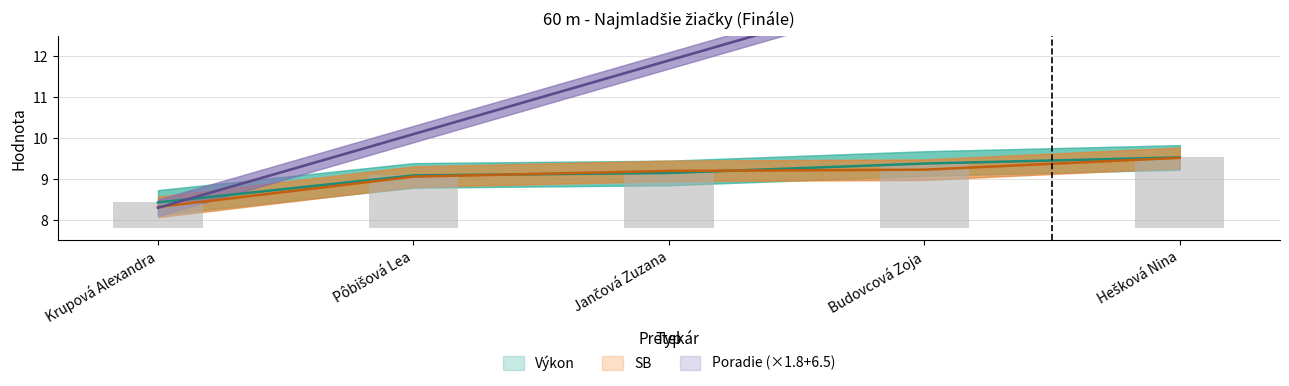

What is the difference between the maximum and minimum values in the Poradie series?

7.2